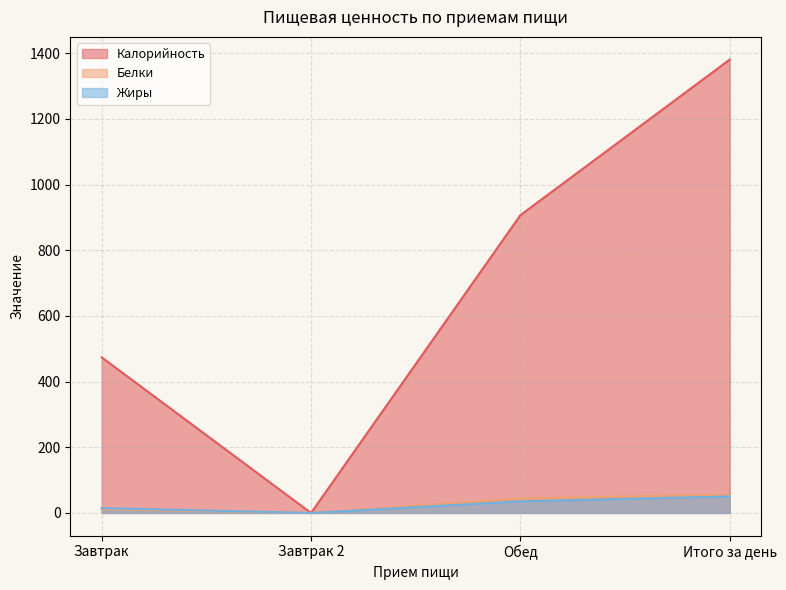

What is the label of the 1st point from the left?

Завтрак